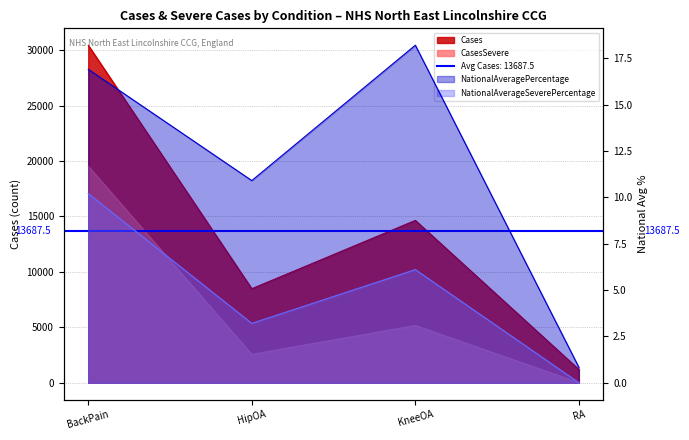

Between HipOA and RA, which series saw the biggest shift?

Cases